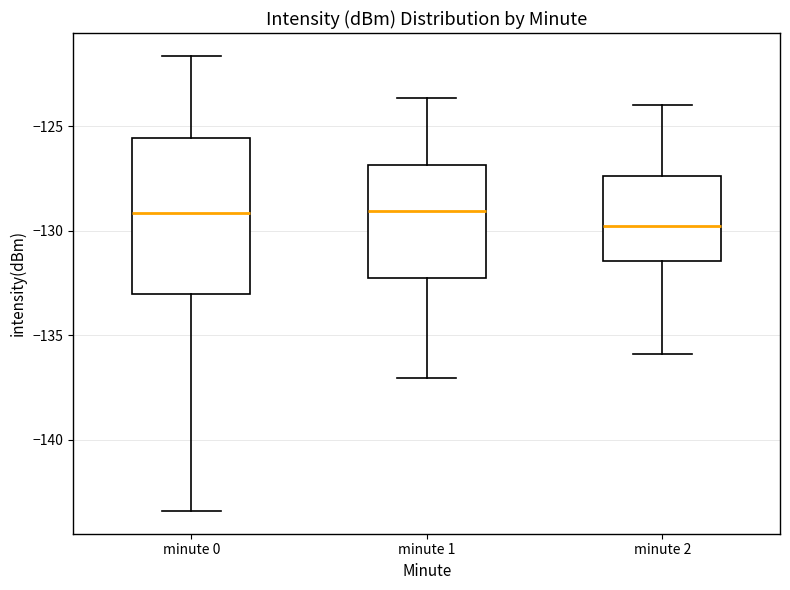

Reading left to right, transcribe this box plot: for each box, give where its median line is, the range the box spans, and where its two whiskers end, as read against the y-axis. The values are not printed on the chart, so give them approximately, as read against the axis.

minute 0: median -129.0, box -133.0 to -125.5, whiskers -143.5 to -121.5
minute 1: median -129.0, box -132.5 to -127.0, whiskers -137.0 to -123.5
minute 2: median -130.0, box -131.5 to -127.5, whiskers -136.0 to -124.0